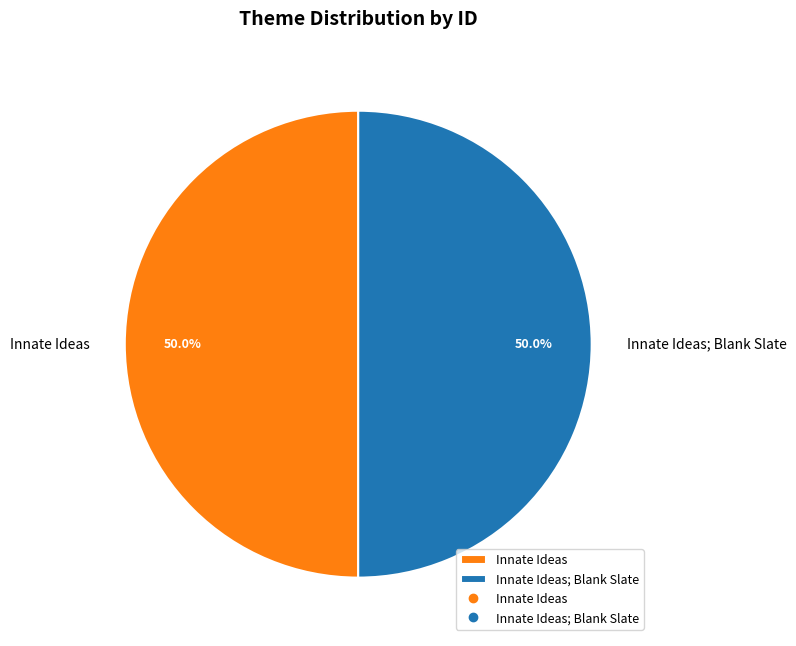

Approximately how many times larger is the value at Innate Ideas compared to Innate Ideas; Blank Slate?

1.0